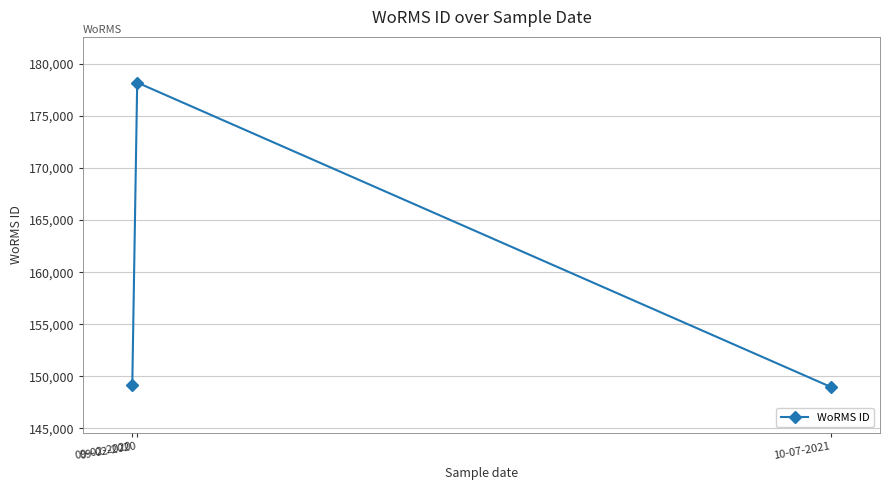

How many distinct data groups are displayed?

1